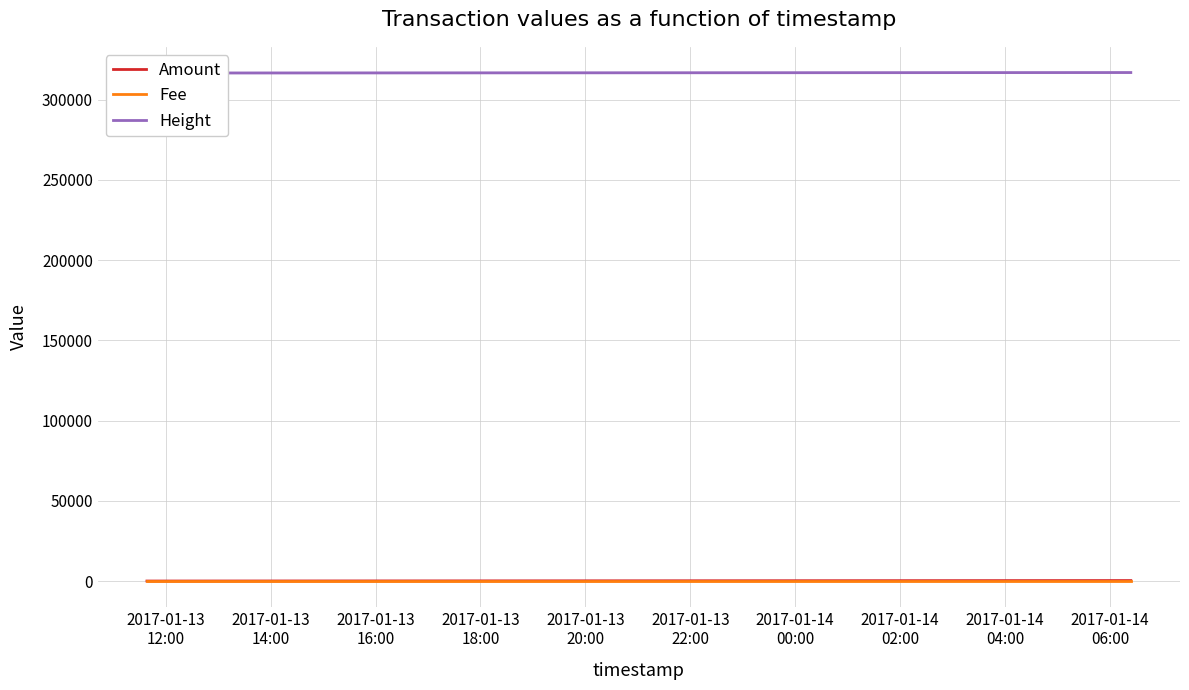

What is the highest value of the Height series?

316878